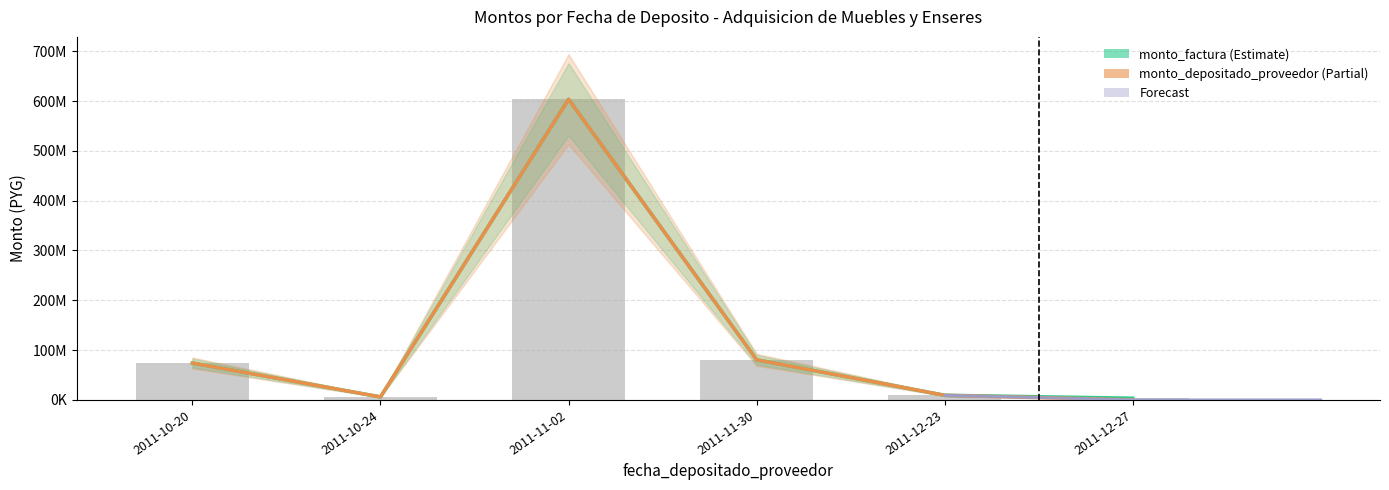

Reading left to right, extract all data points from this chart.

monto_factura: 2011-10-20=74055400	2011-10-24=6064200	2011-11-02=603583900	2011-11-30=80644525	2011-12-23=9357900	2011-12-27=3500000
monto_depositado_proveedor: 2011-10-20=74055400	2011-10-24=6064200	2011-11-02=603583900	2011-11-30=80644525	2011-12-23=9357900	2011-12-27=159091